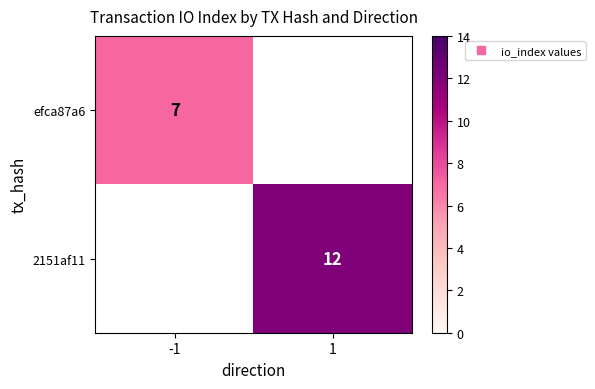

How many data points does each series have?

2